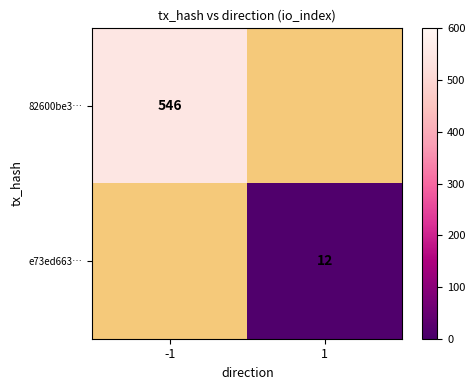

Is it true that e73ed663… equals 12 at 1?

True